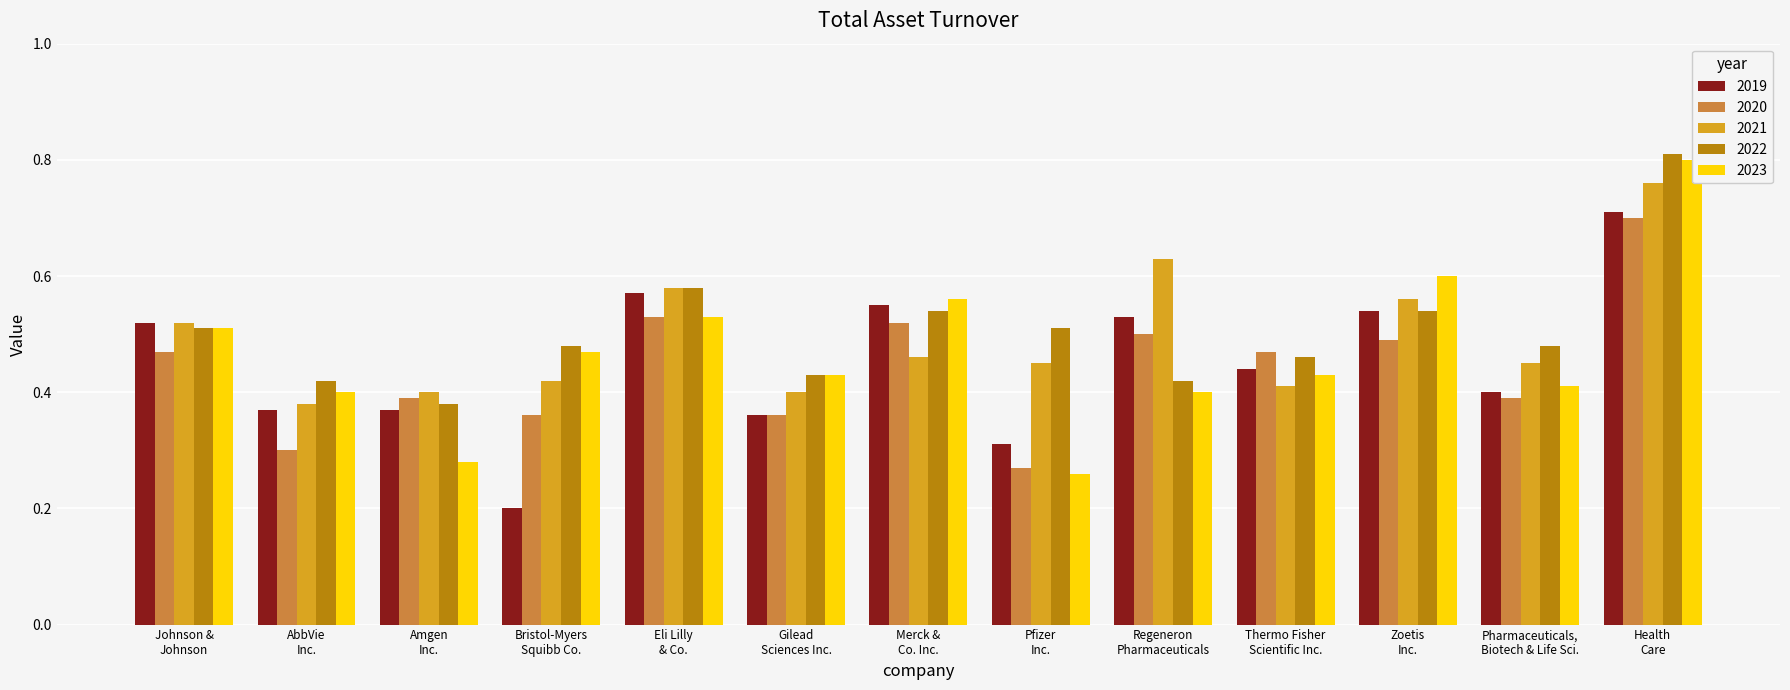

How many 2023 values are between 0 and 1?

13